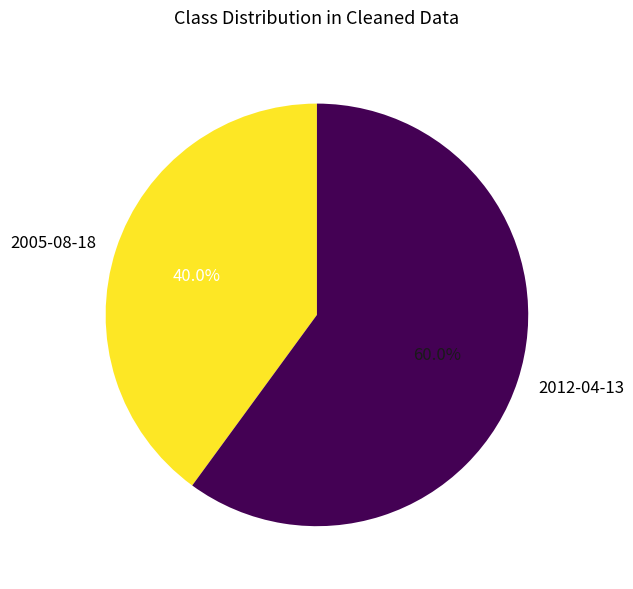

Approximately how many times larger is the value at 2012-04-13 compared to 2005-08-18?

1.5